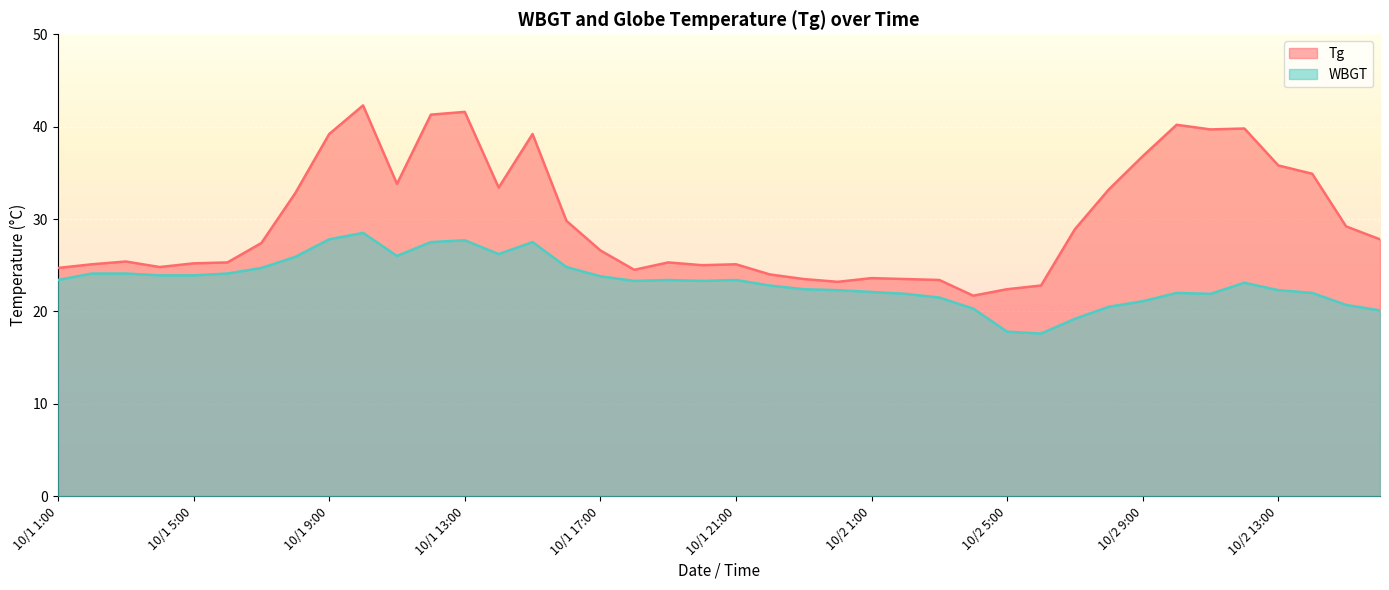

What is the value of the WBGT point at the 7th from the left?

24.7